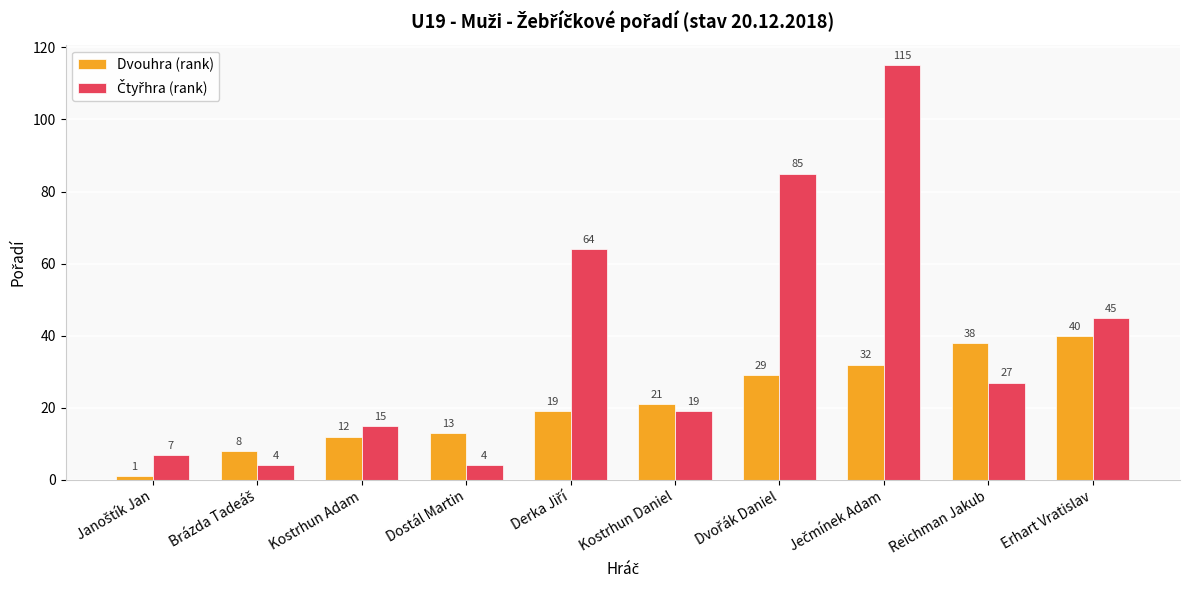

True or false: Dvouhra (rank) has a value of 13 at Dostál Martin.

True